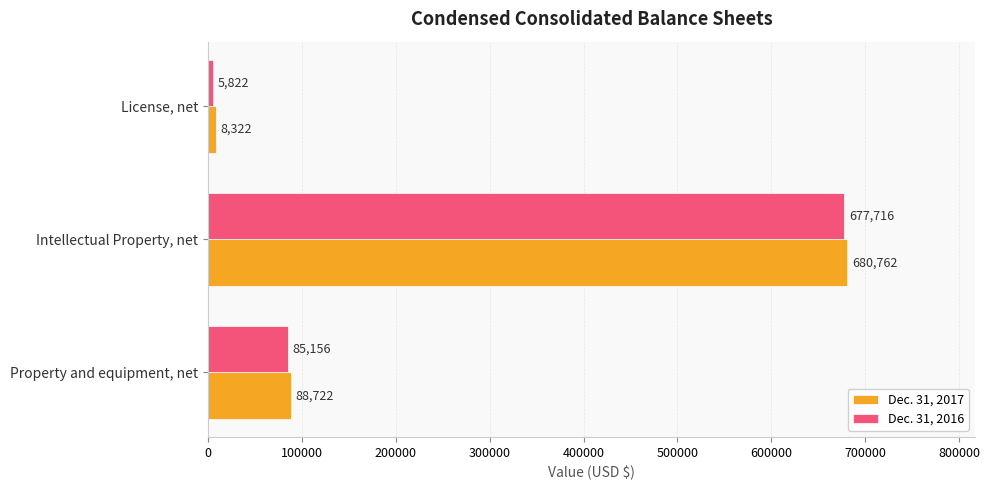

What is the greatest value displayed?

680762